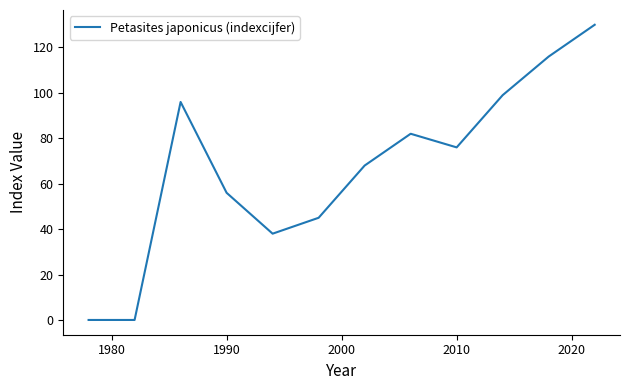

What is the maximum value shown in the chart?

130